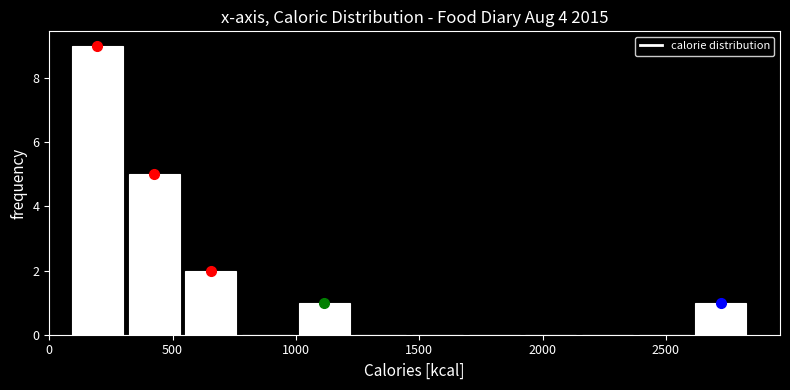

Reading left to right, list every bar in this chart as the range it spans on the x-axis followed by its height. Neither the bar edges nor the heights are printed on the chart, so give them approximately, as read against the axes.

100 to 300: 9
300 to 550: 5
550 to 750: 2
750 to 1000: 0
1000 to 1250: 1
1250 to 1450: 0
1450 to 1700: 0
1700 to 1900: 0
1900 to 2150: 0
2150 to 2400: 0
2400 to 2600: 0
2600 to 2850: 1